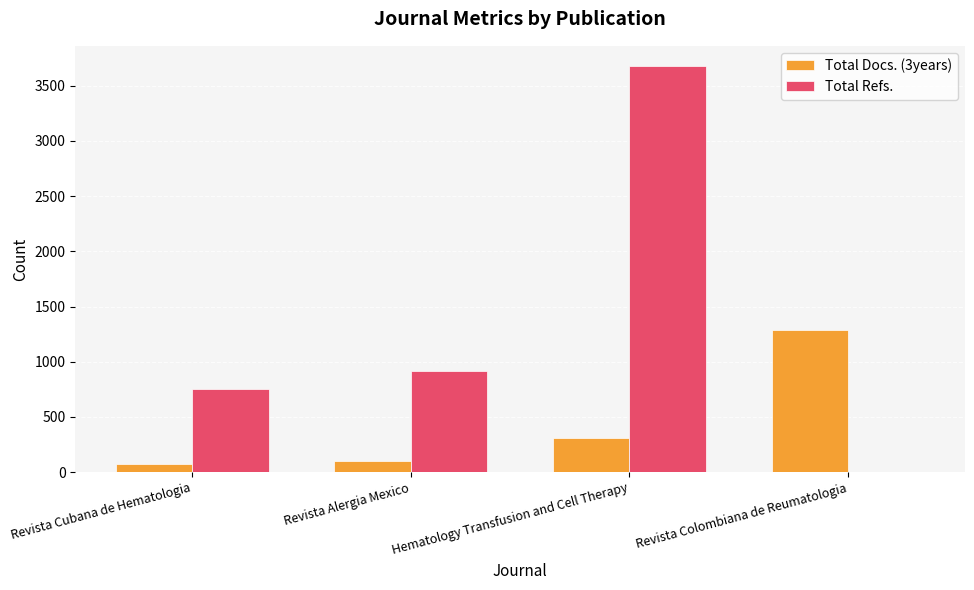

What value does the Total Refs. series have at Hematology Transfusion and Cell Therapy?

3677